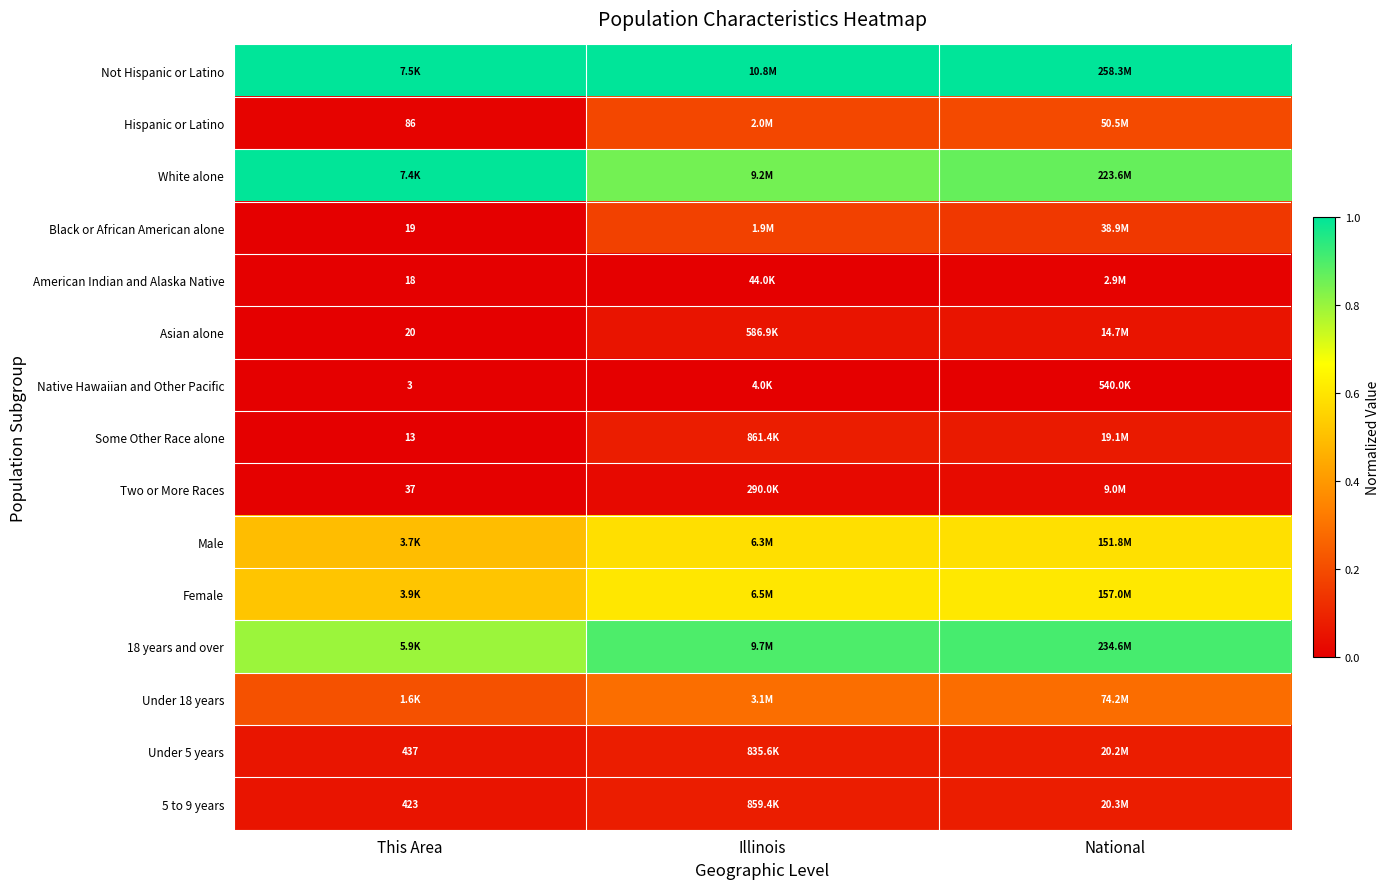

List the series in order of their peak value, lowest first.

Native Hawaiian and Other Pacific, American Indian and Alaska Native, Two or More Races, Asian alone, Under 5 years, 5 to 9 years, Some Other Race alone, Black or African American alone, Hispanic or Latino, Under 18 years, Male, Female, 18 years and over, White alone, Not Hispanic or Latino